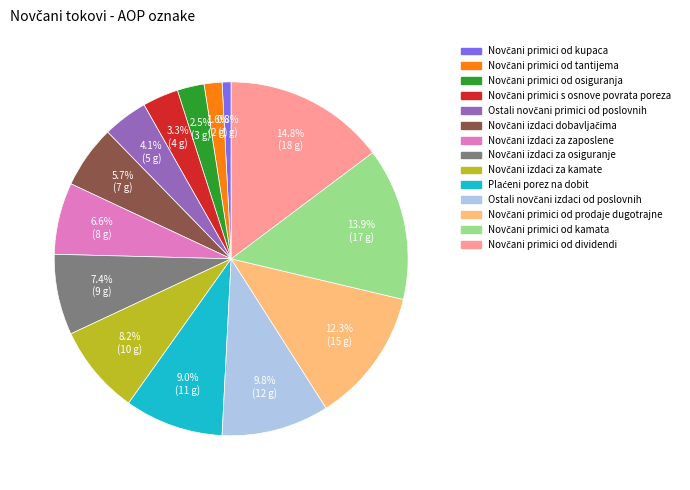

Is there any slice that represents more than half of the pie?

No